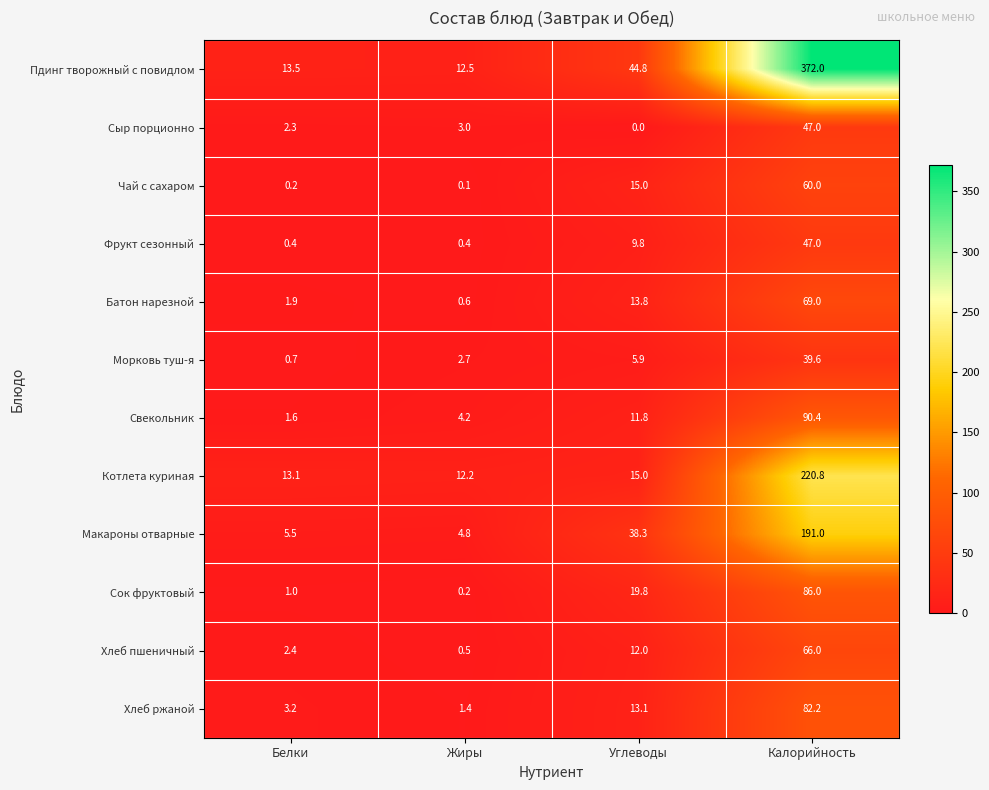

Is the value of Морковь туш-я at Углеводы greater than the value of Сок фруктовый at Калорийность?

No